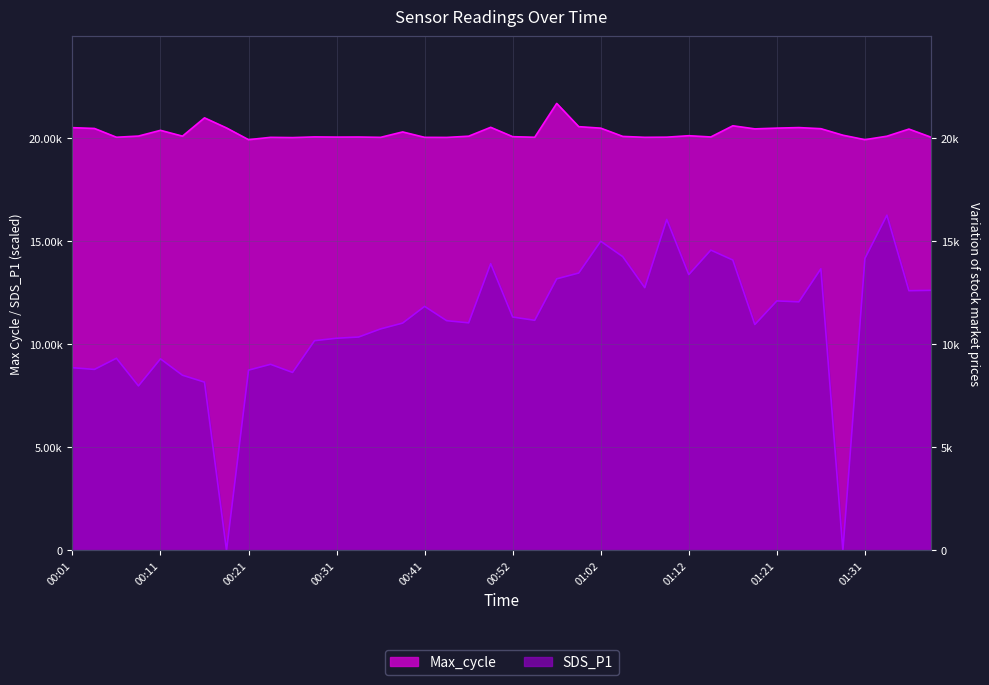

In Max_cycle, how many points are lower than both neighbors (excluding endpoints)?

12